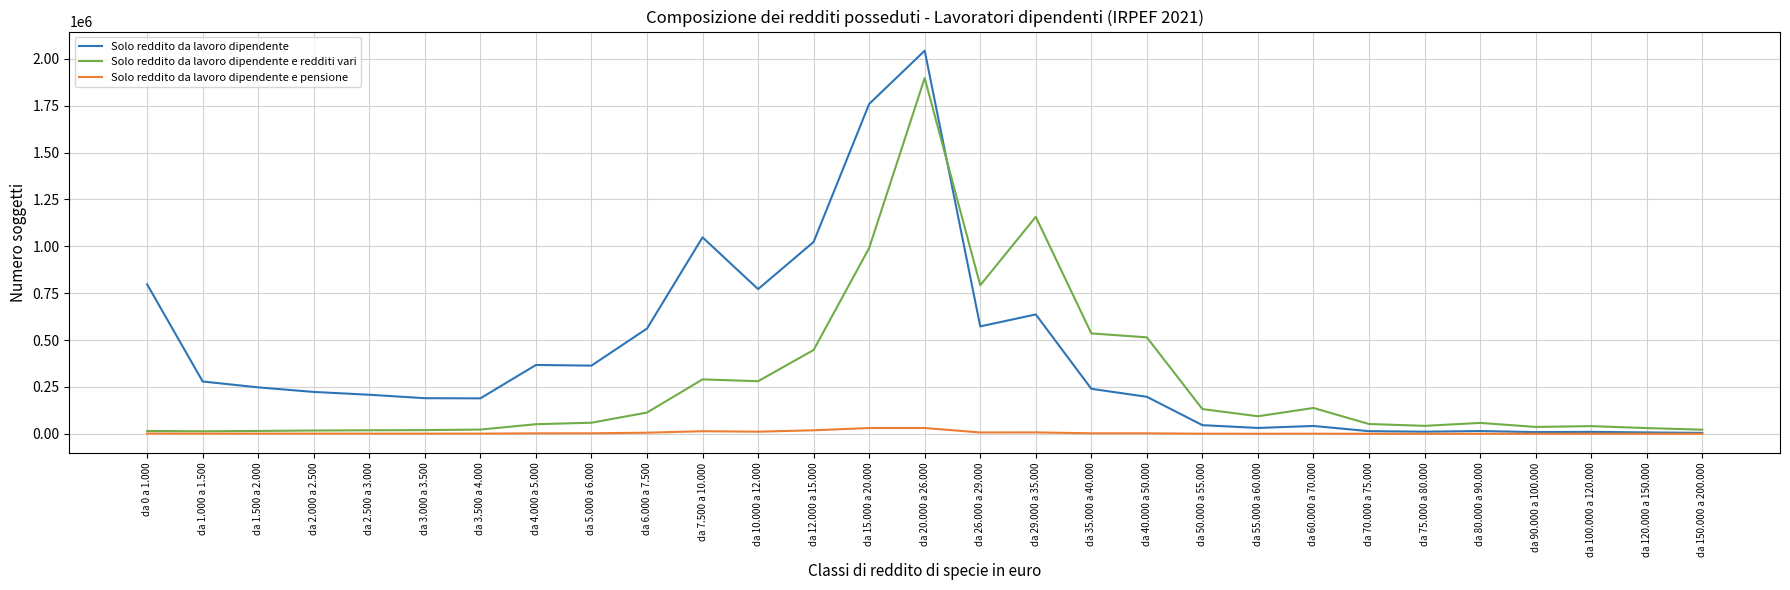

Rank the series by their maximum value, from lowest to highest.

Solo reddito da lavoro dipendente e pensione, Solo reddito da lavoro dipendente e redditi vari, Solo reddito da lavoro dipendente